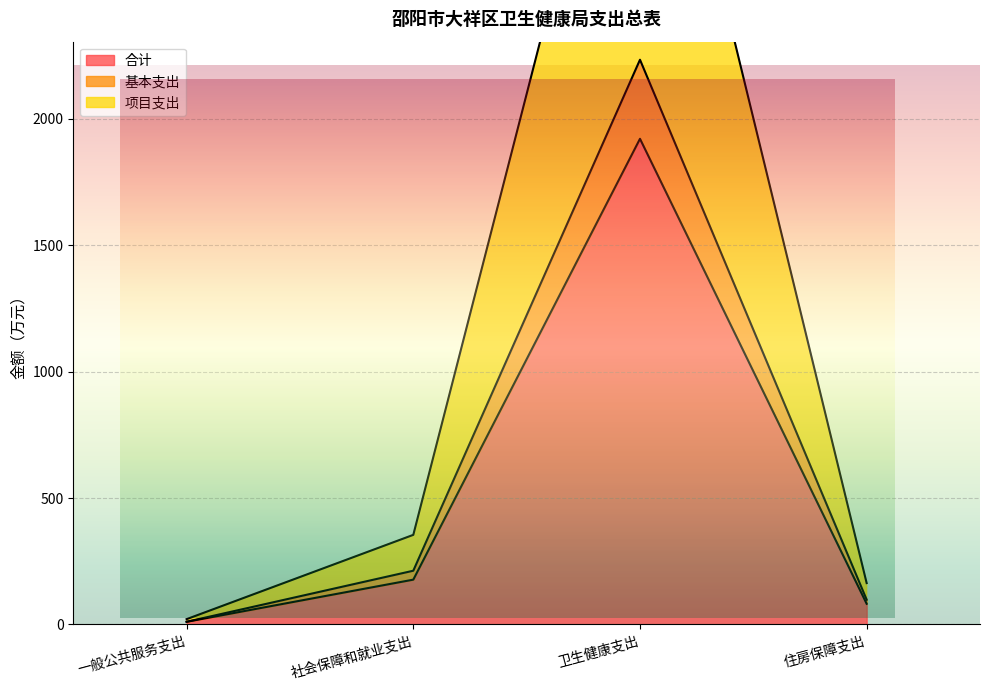

How many series are shown in this chart?

3